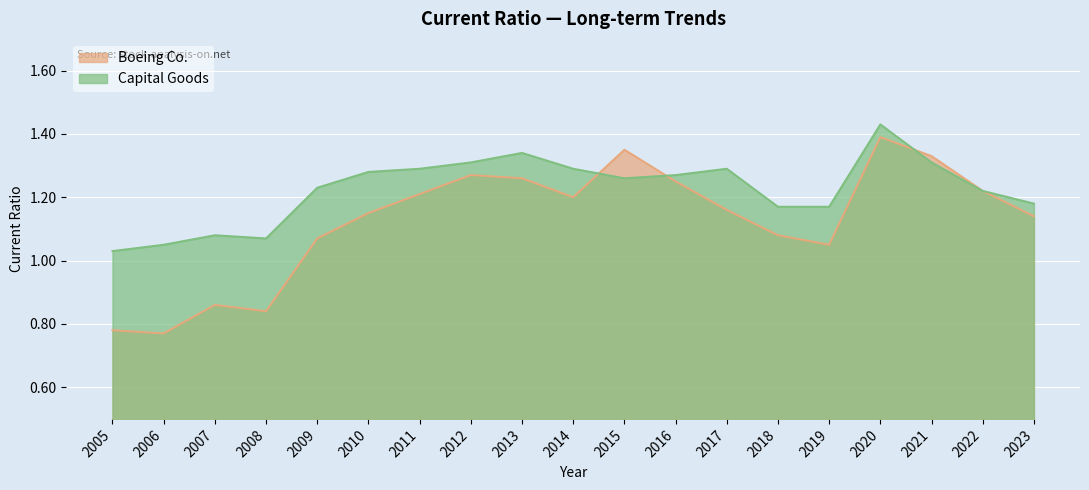

Where is the first local maximum for Capital Goods?

2007